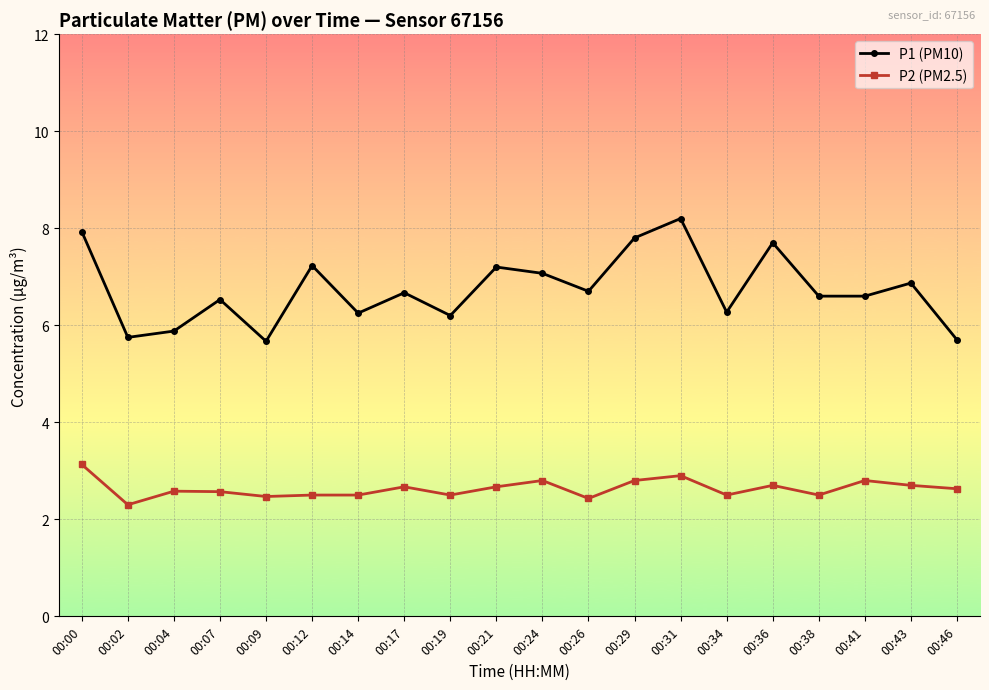

At which category does P2 (PM2.5) reach its first local valley?

00:02